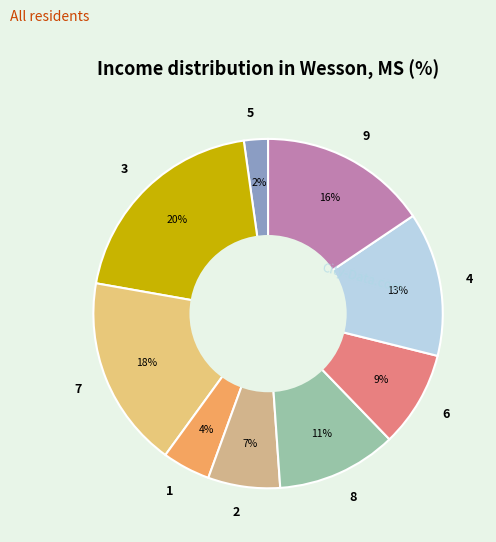

Is there any slice that represents more than half of the pie?

No